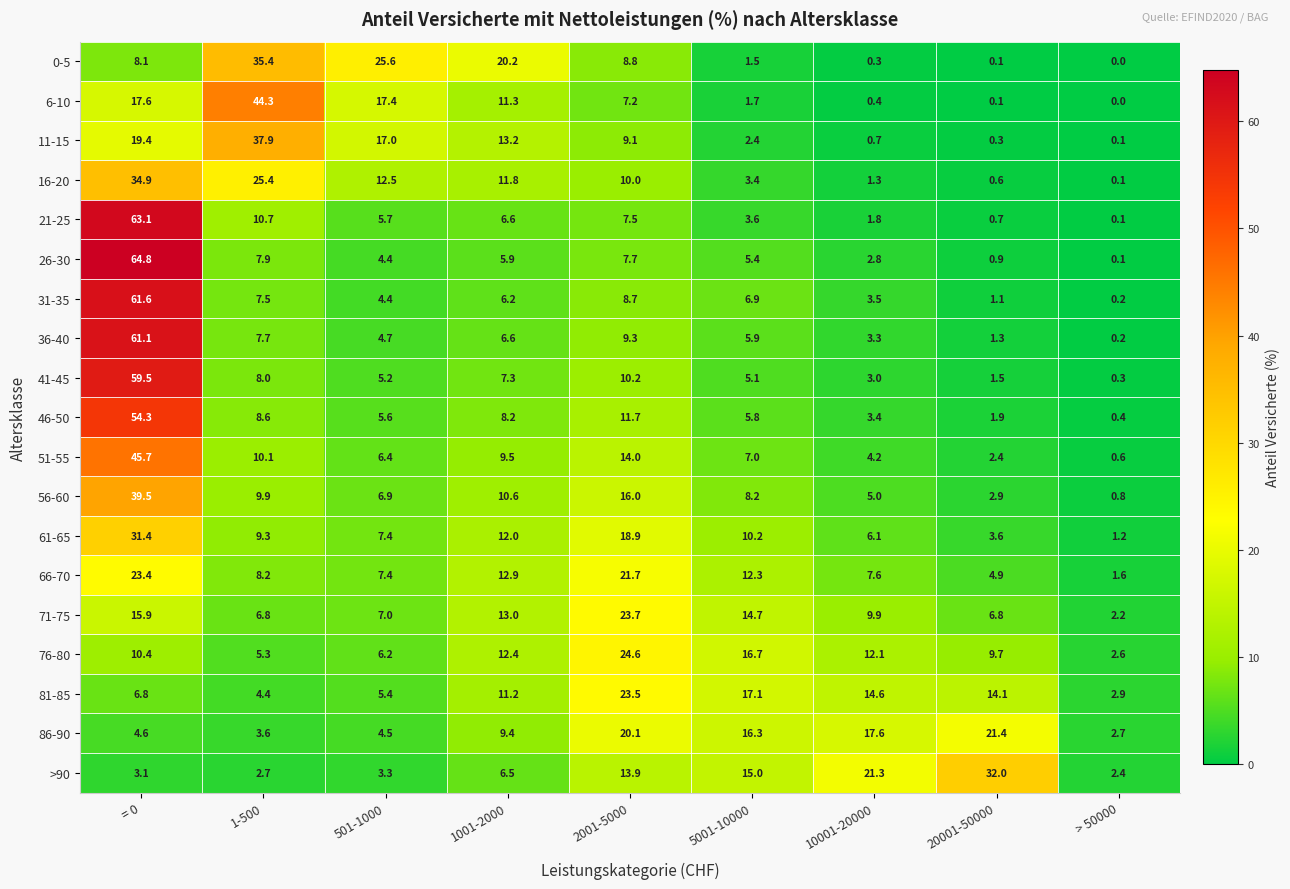

List the series in order of their peak value, lowest first.

86-90, 66-70, 81-85, 71-75, 76-80, 61-65, >90, 16-20, 0-5, 11-15, 56-60, 6-10, 51-55, 46-50, 41-45, 36-40, 31-35, 21-25, 26-30